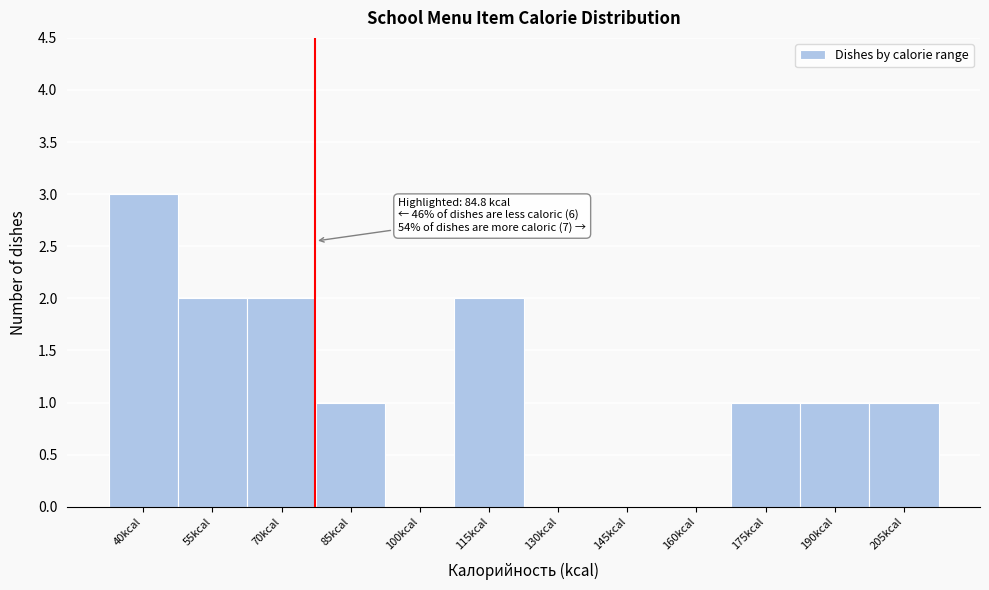

Reading left to right, extract all data points from this chart.

40kcal=3	55kcal=2	70kcal=2	85kcal=1	100kcal=0	115kcal=2	130kcal=0	145kcal=0	160kcal=0	175kcal=1	190kcal=1	205kcal=1